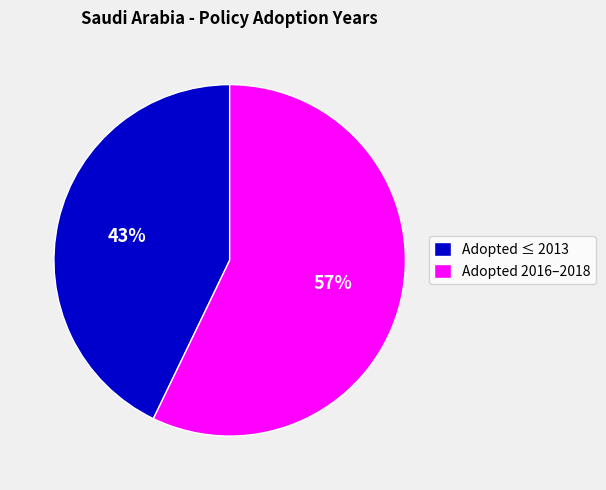

How many slices are in this pie chart?

2